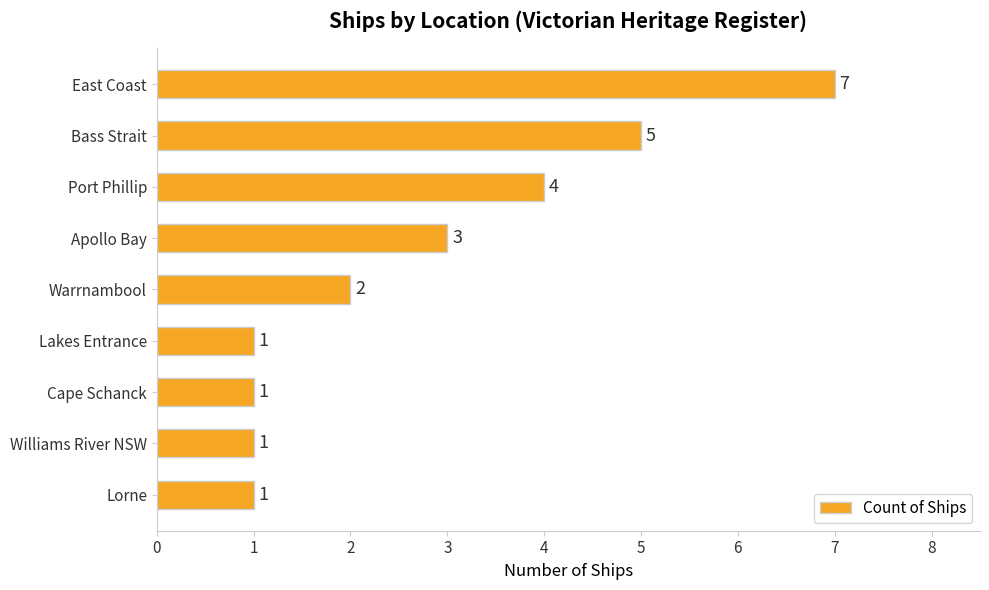

True or false: the data shows 3 at Port Phillip.

False